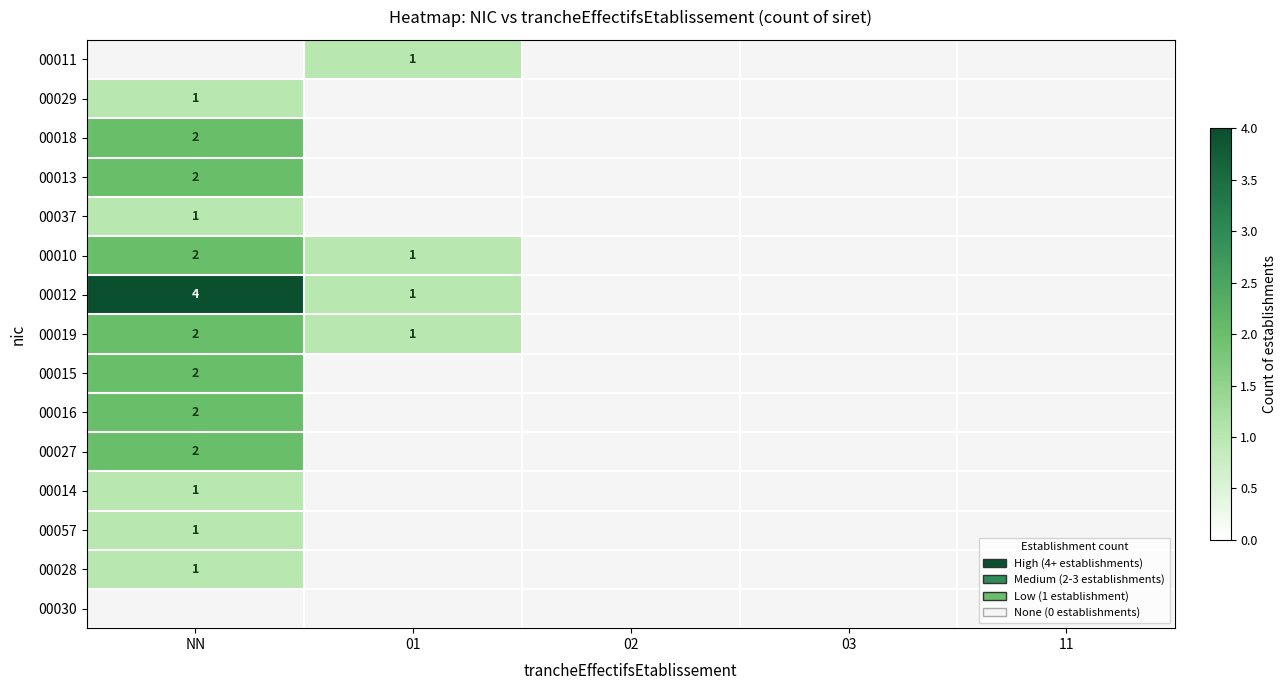

True or false: 00011 has a value of 1 at 01.

True